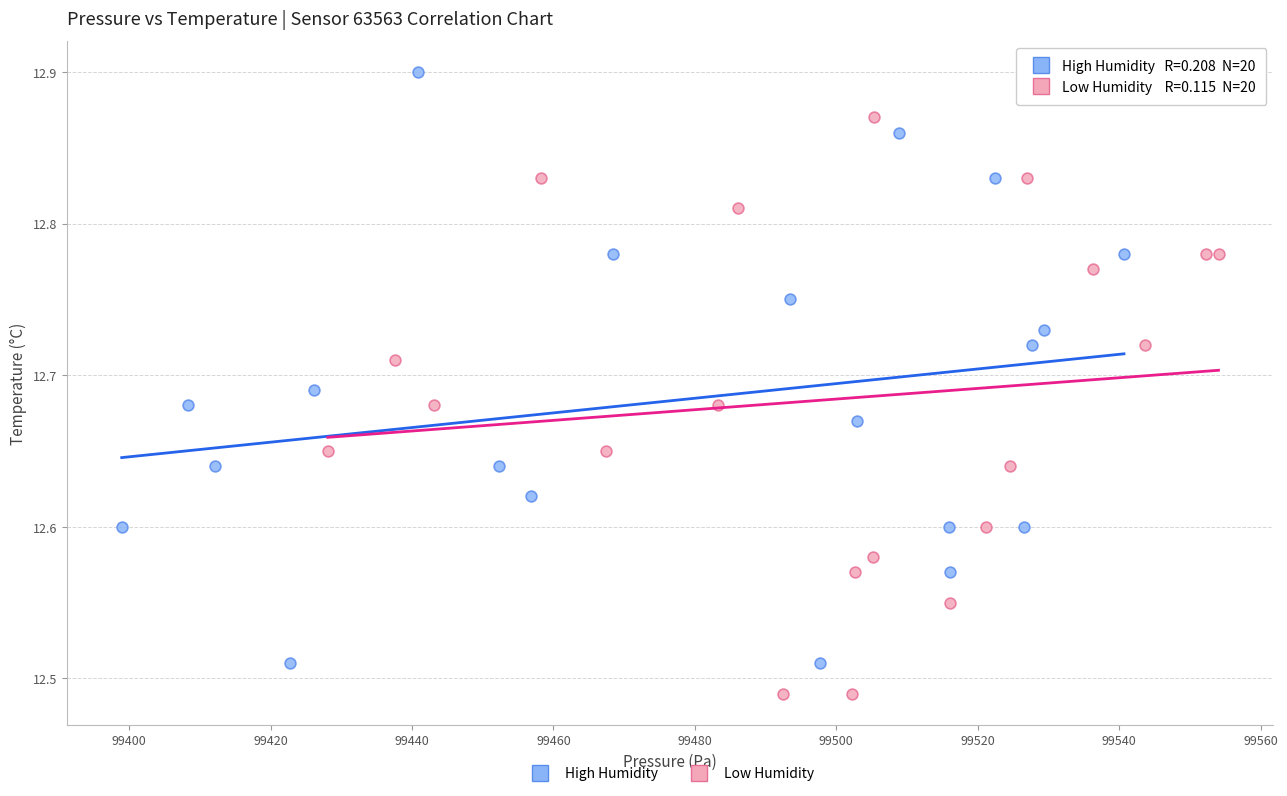

Which series reaches the minimum Y coordinate?

Low Humidity